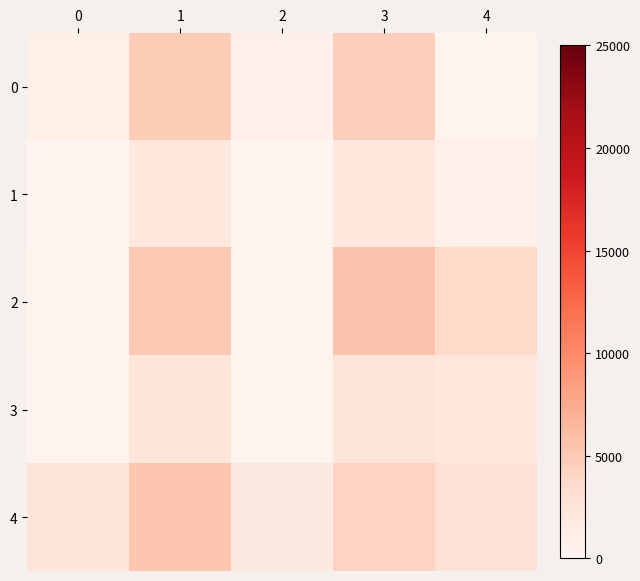

What is the maximum value shown in the chart?

5517